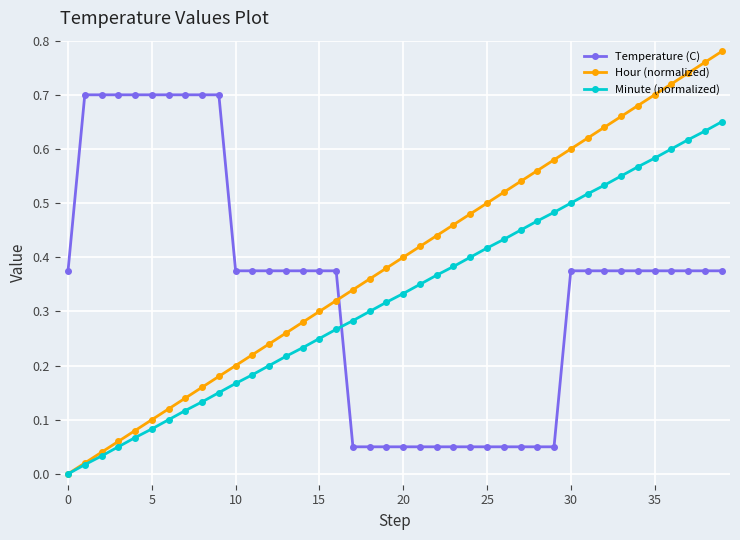

True or false: Temperature (C) and Minute (normalized) intersect in this chart.

True